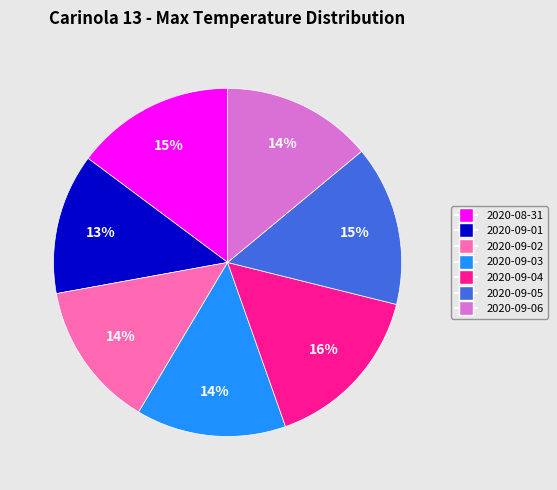

To the nearest percent, what is the combined percentage of 2020-09-05 and 2020-08-31?

30%